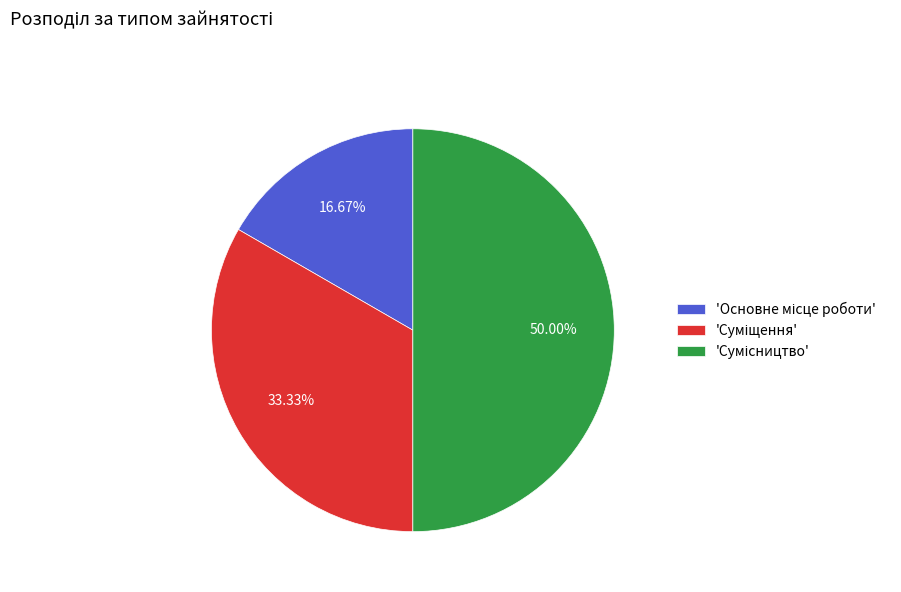

Count the number of slices in the pie.

3